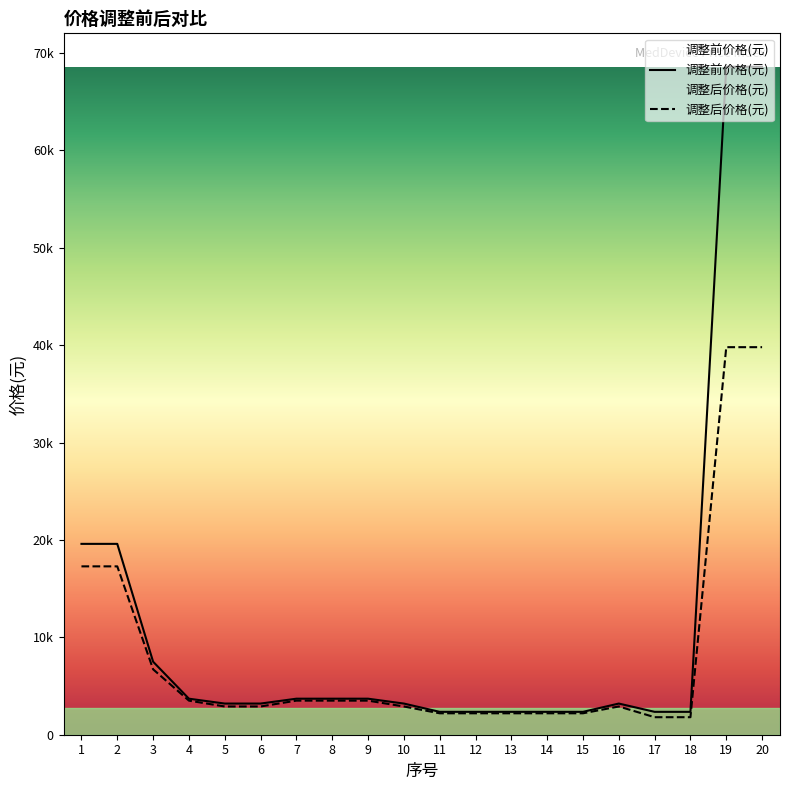

Which series has the widest spread of values?

调整前价格(元)